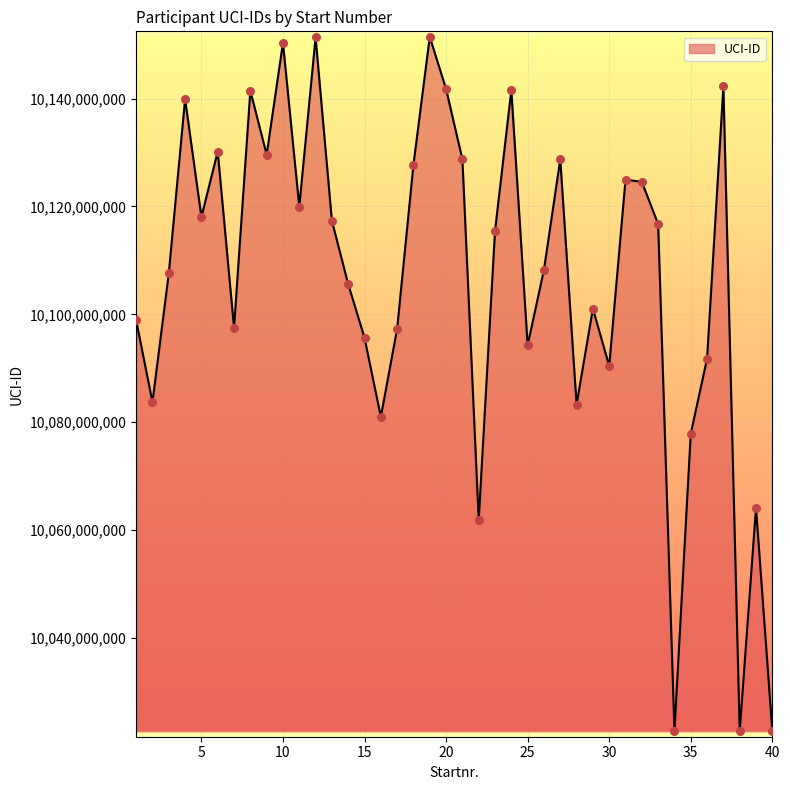

What is the greatest value displayed?

10151479830